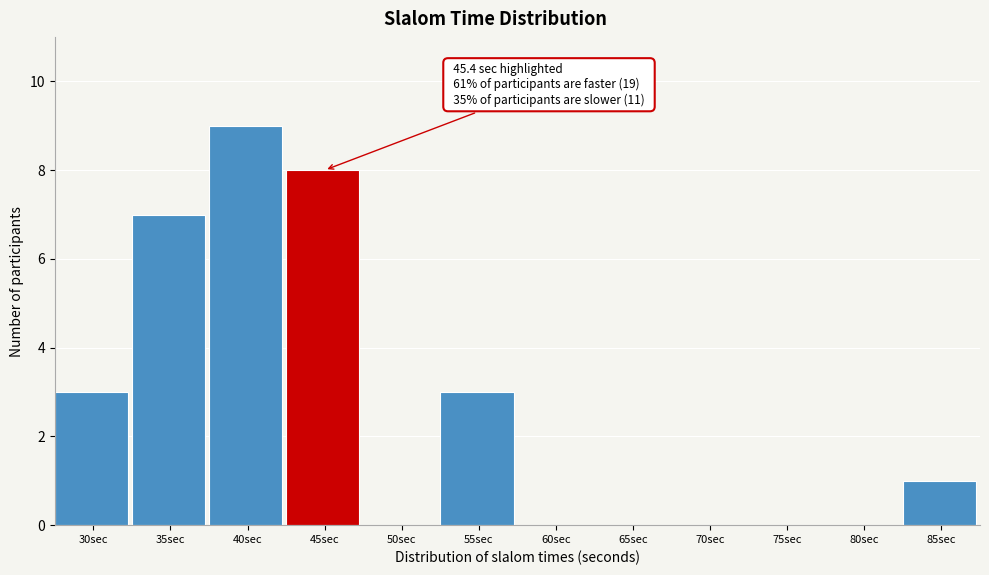

Reading right to left, extract all data points from this chart.

85sec=1	80sec=0	75sec=0	70sec=0	65sec=0	60sec=0	55sec=3	50sec=0	45sec=8	40sec=9	35sec=7	30sec=3